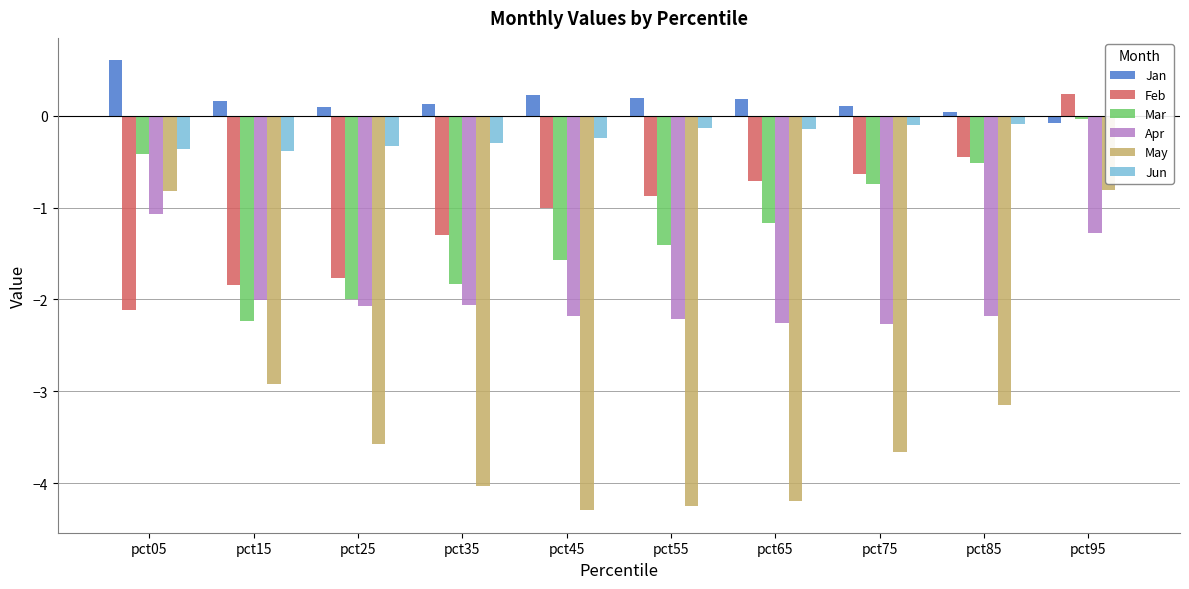

Between pct45 and pct55, which series saw the biggest shift?

Mar